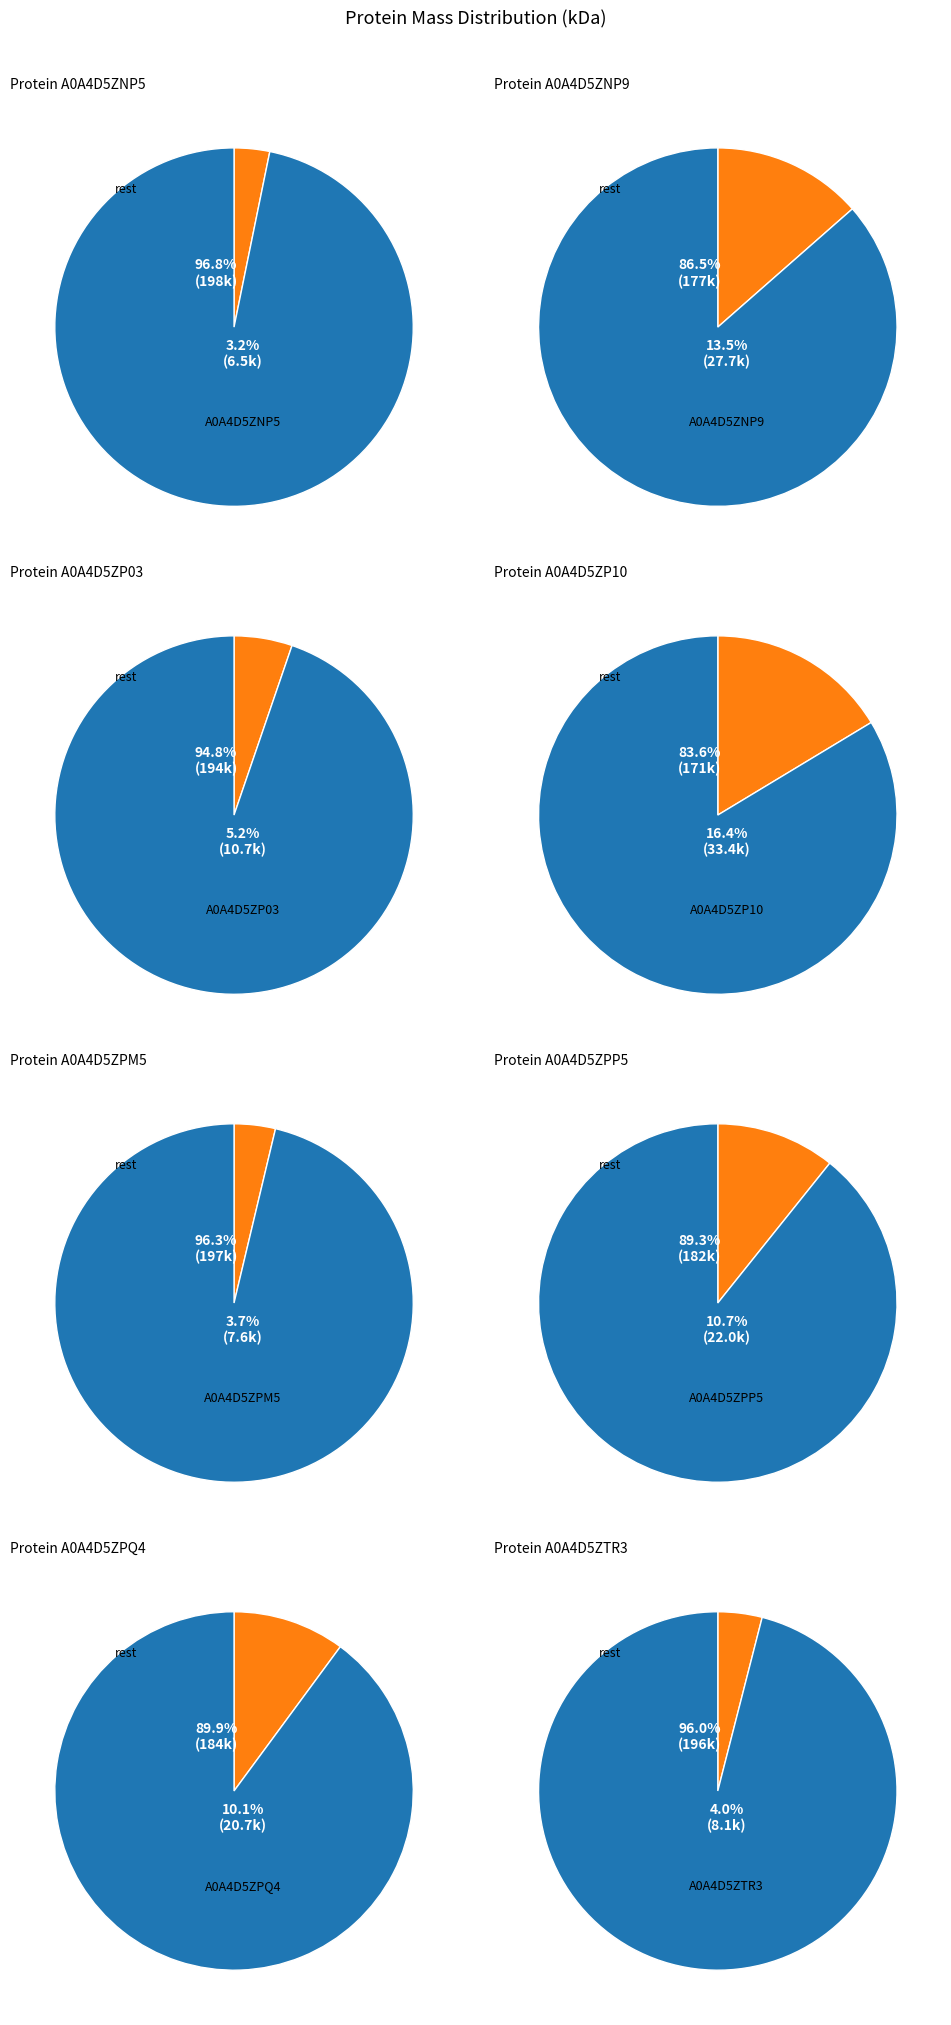

Does A0A4D5ZPM5 account for over 50% of the chart?

No